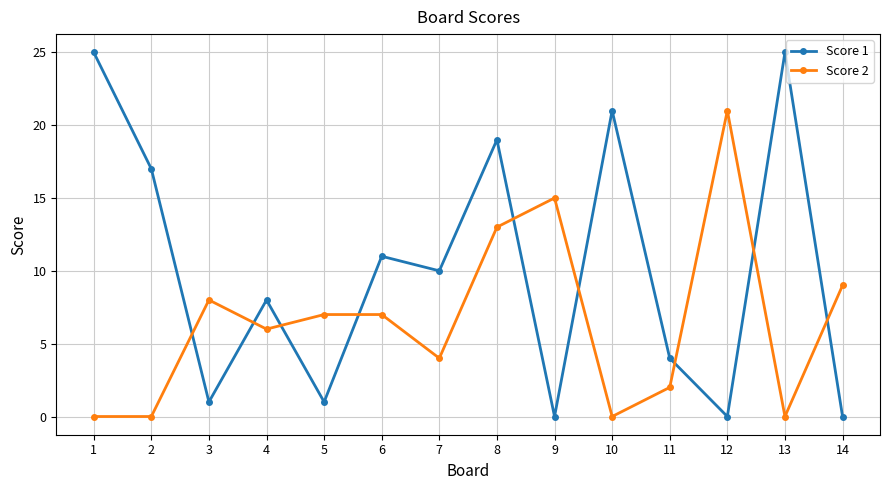

What is the spread (max minus min) of values at 12?

21